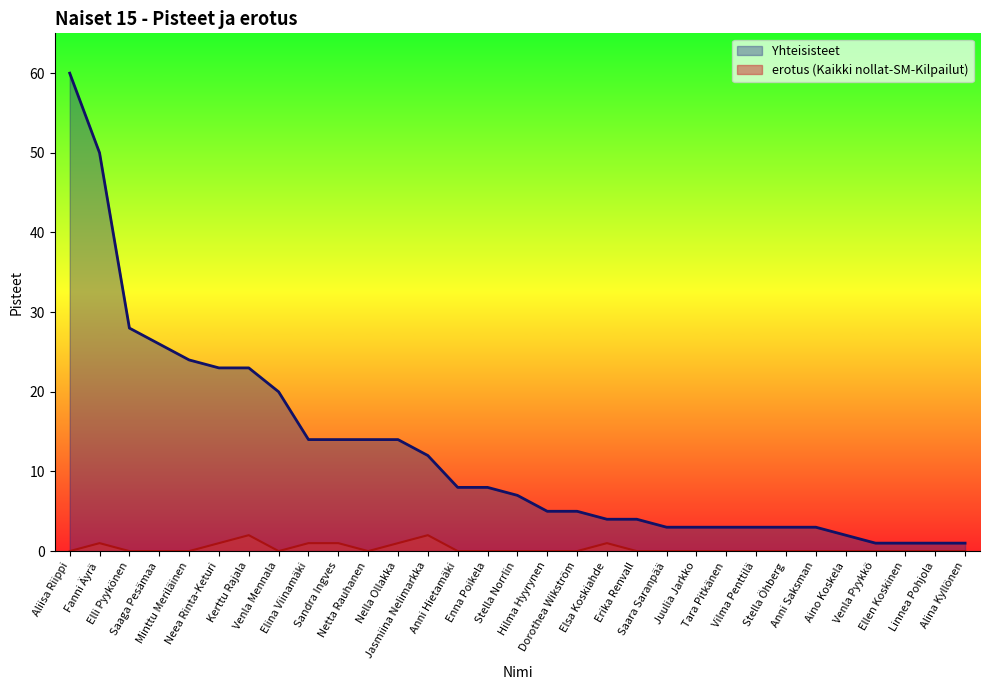

Which series has the widest spread of values?

Yhteisisteet